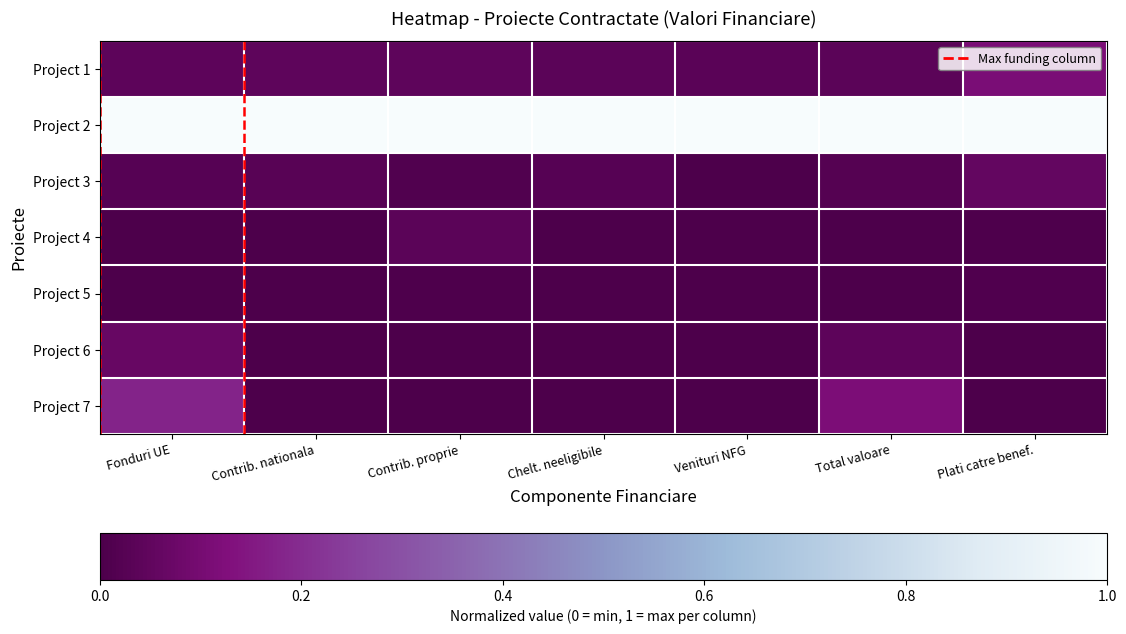

Reading left to right, list all the values displayed in this chart.

Project 1: Fonduri UE=0.0	Contrib. nationala=0.0	Contrib. proprie=0.0	Chelt. neeligibile=0.0	Venituri NFG=0.0	Total valoare=0.0	Plati catre benef.=0.1
Project 2: Fonduri UE=1.0	Contrib. nationala=1.0	Contrib. proprie=1.0	Chelt. neeligibile=1.0	Venituri NFG=1.0	Total valoare=1.0	Plati catre benef.=1.0
Project 3: Fonduri UE=0.0	Contrib. nationala=0.0	Contrib. proprie=0.0	Chelt. neeligibile=0.0	Venituri NFG=0.0	Total valoare=0.0	Plati catre benef.=0.1
Project 4: Fonduri UE=0.0	Contrib. nationala=0.0	Contrib. proprie=0.0	Chelt. neeligibile=0.0	Venituri NFG=0.0	Total valoare=0.0	Plati catre benef.=0.0
Project 5: Fonduri UE=0.0	Contrib. nationala=0.0	Contrib. proprie=0.0	Chelt. neeligibile=0.0	Venituri NFG=0.0	Total valoare=0.0	Plati catre benef.=0.0
Project 6: Fonduri UE=0.1	Contrib. nationala=0.0	Contrib. proprie=0.0	Chelt. neeligibile=0.0	Venituri NFG=0.0	Total valoare=0.0	Plati catre benef.=0.0
Project 7: Fonduri UE=0.2	Contrib. nationala=0.0	Contrib. proprie=0.0	Chelt. neeligibile=0.0	Venituri NFG=0.0	Total valoare=0.1	Plati catre benef.=0.0